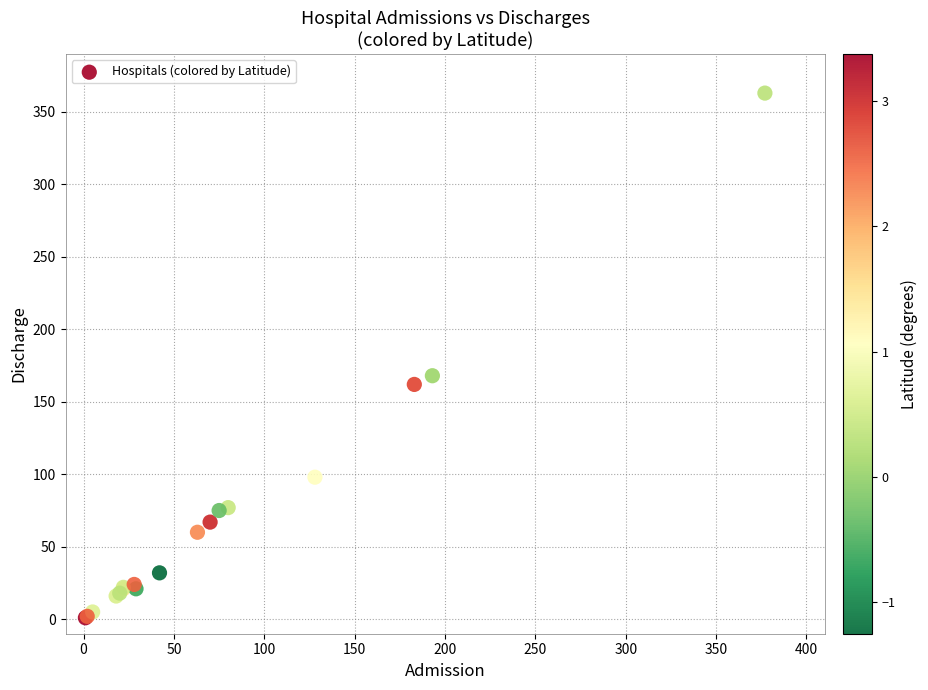

What Y value in the scatter plot is closest to 182?

168